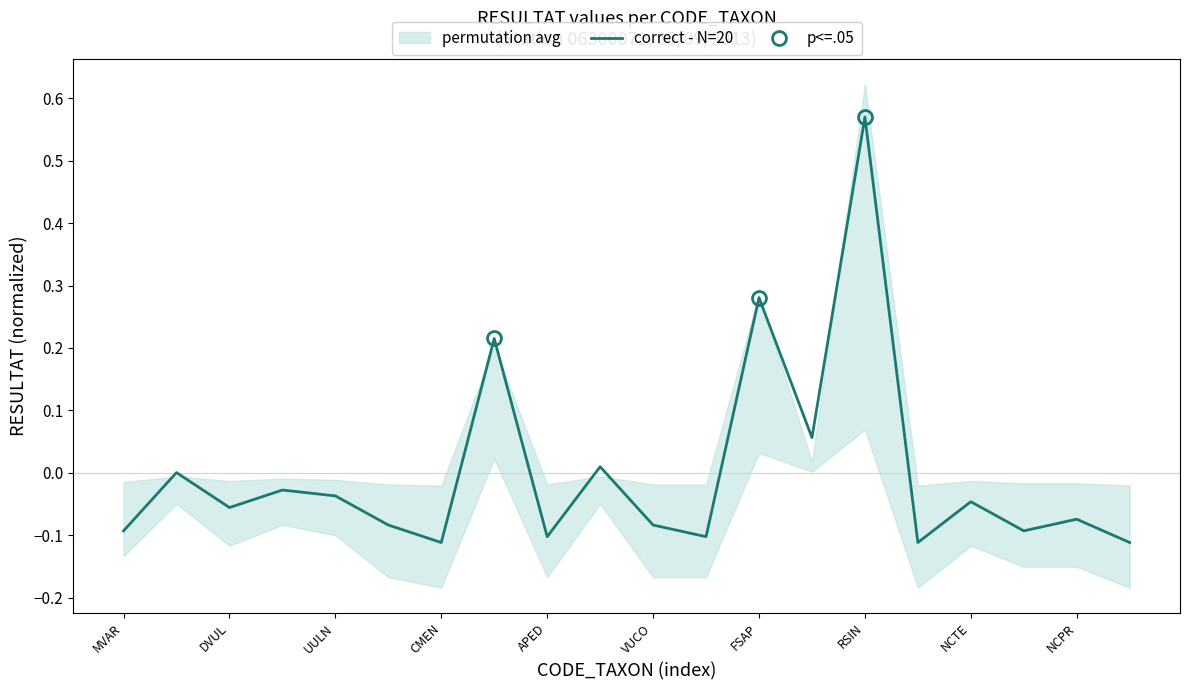

How many lines are shown in the chart?

1